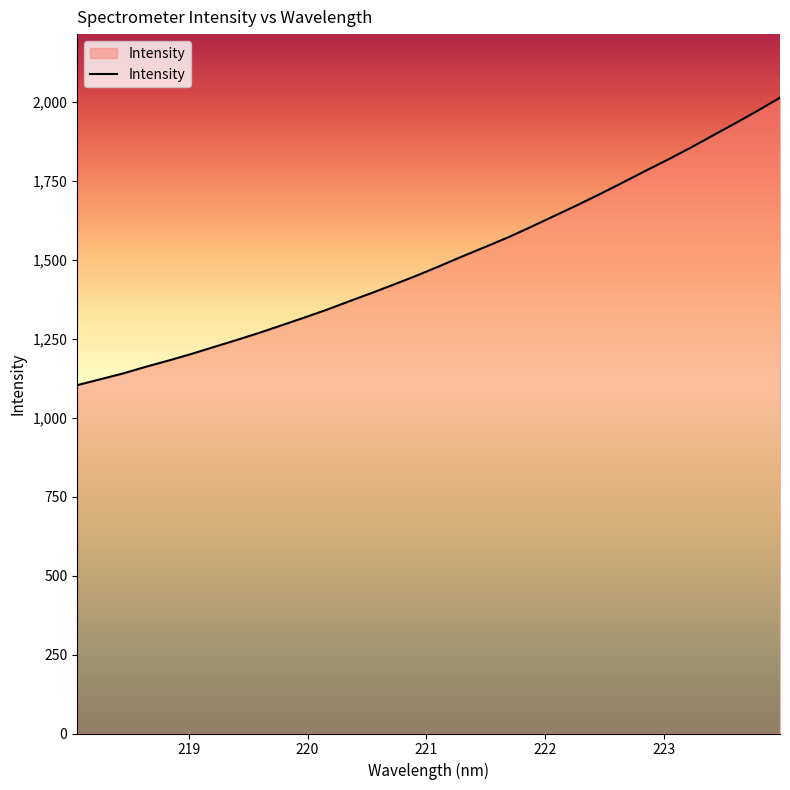

What is the sum of all values?

47955.5